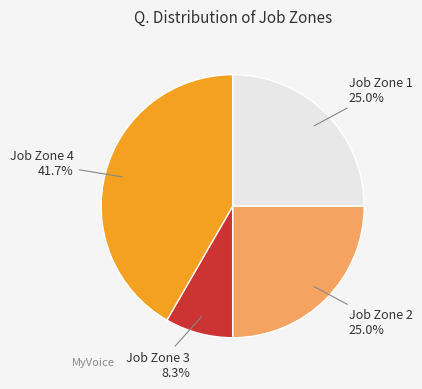

What percentage is the Job Zone 2 slice, to the nearest percent?

25%